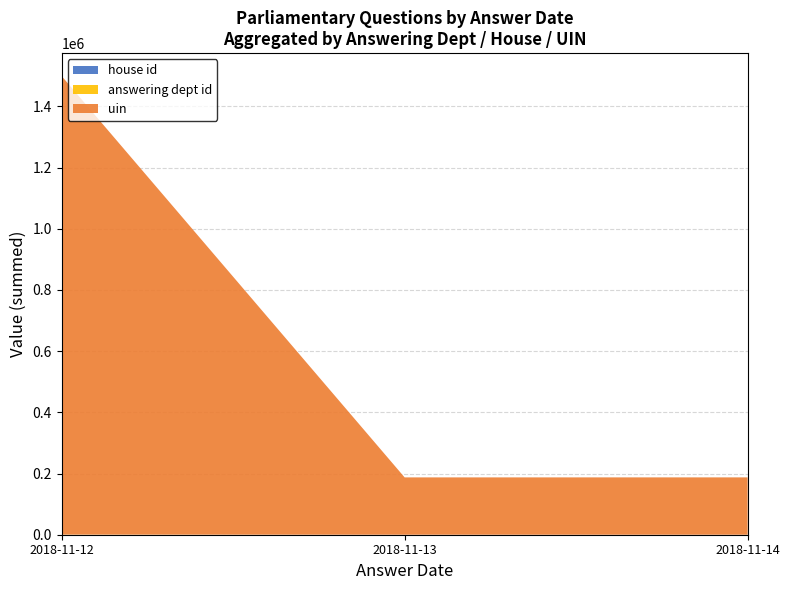

At which category is the sum across all series the highest?

2018-11-12